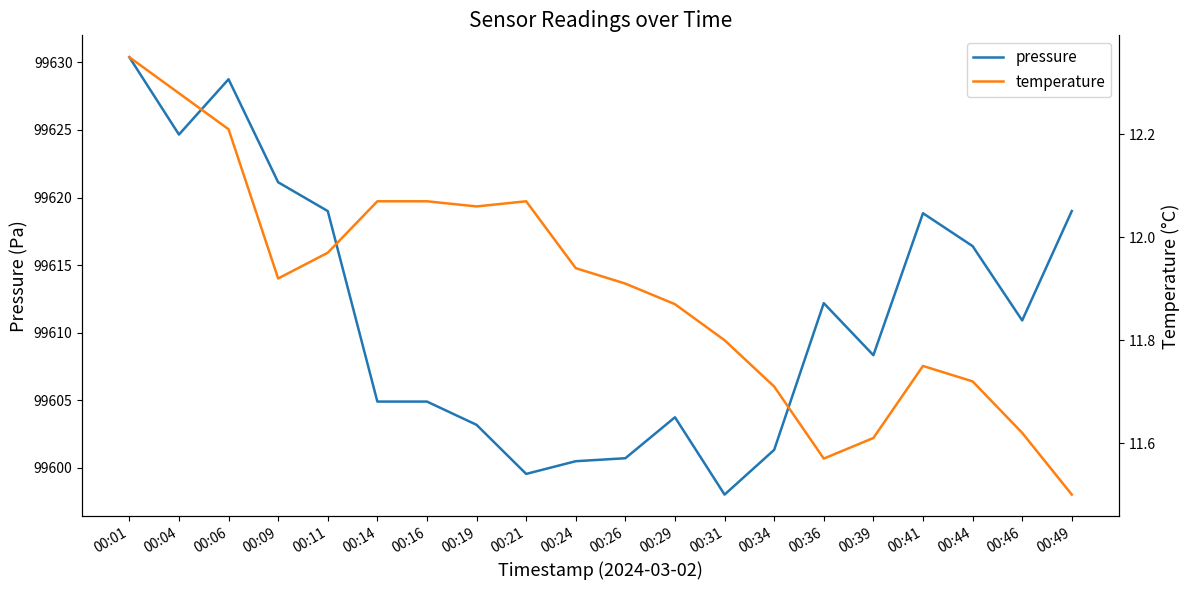

At which category does pressure reach its first local peak?

00:06